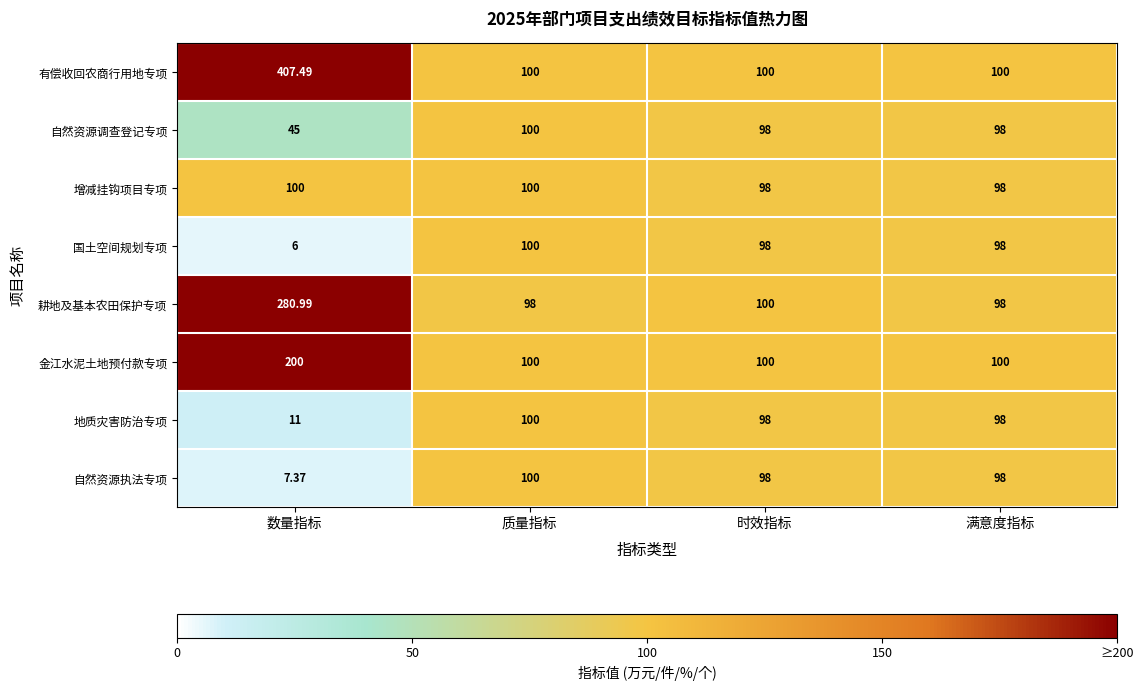

How many values in the 地质灾害防治专项 series are below 98?

1